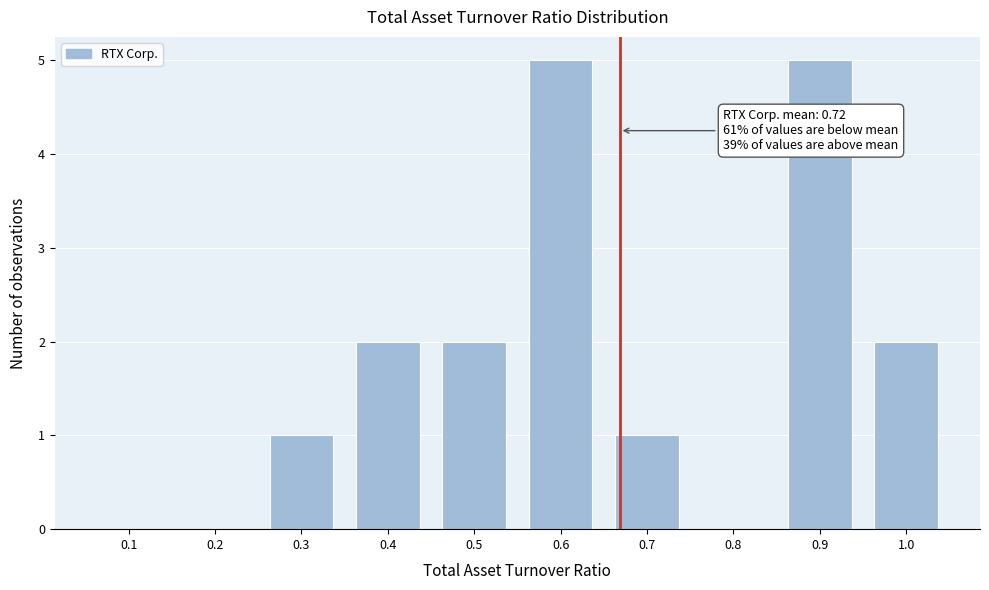

Reading left to right, extract all data points from this chart.

0.1=0	0.2=0	0.3=1	0.4=2	0.5=2	0.6=5	0.7=1	0.8=0	0.9=5	1.0=2